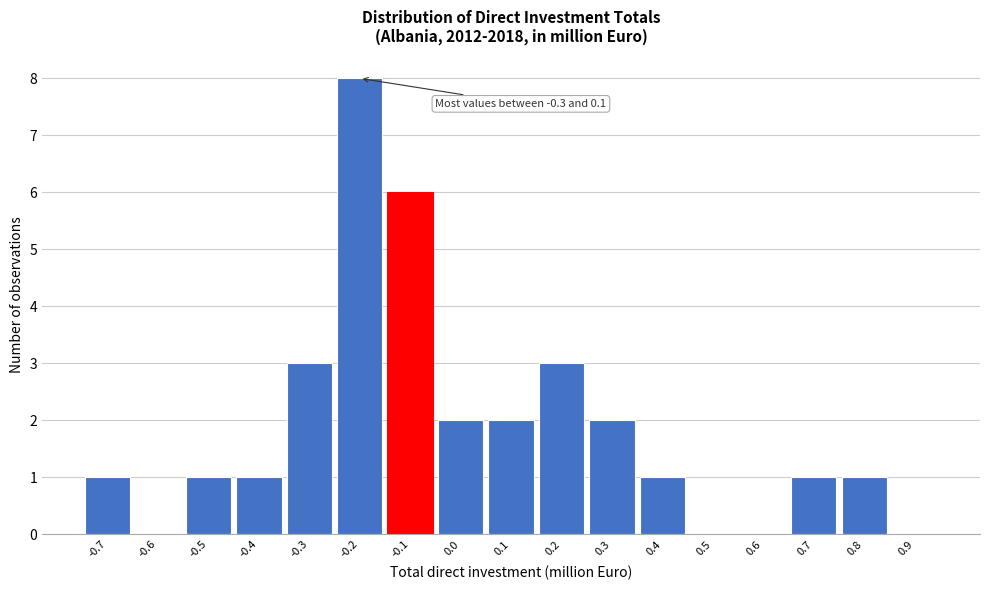

Reading right to left, extract all data points from this chart.

0.9=0	0.8=1	0.7=1	0.6=0	0.5=0	0.4=1	0.3=2	0.2=3	0.1=2	0.0=2	-0.1=6	-0.2=8	-0.3=3	-0.4=1	-0.5=1	-0.6=0	-0.7=1